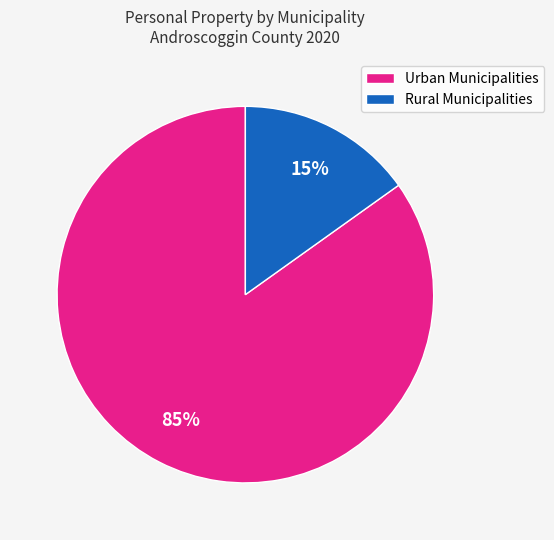

Which slice is the smallest?

Rural Municipalities